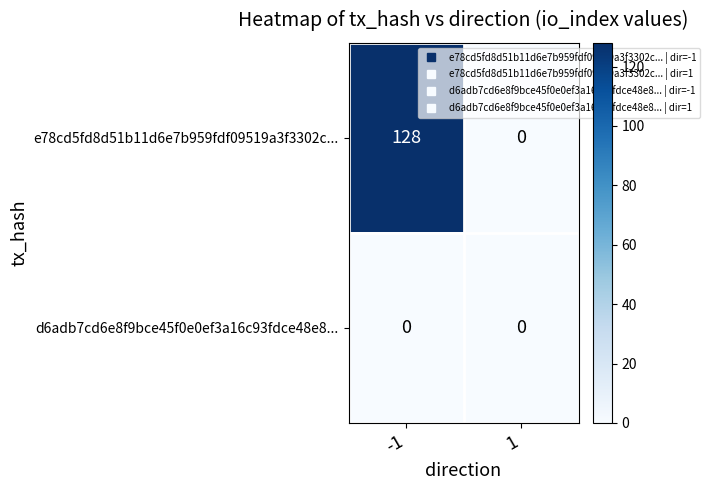

What is the maximum value for e78cd5fd8d51b11d6e7b959fdf09519a3f3302c...?

128